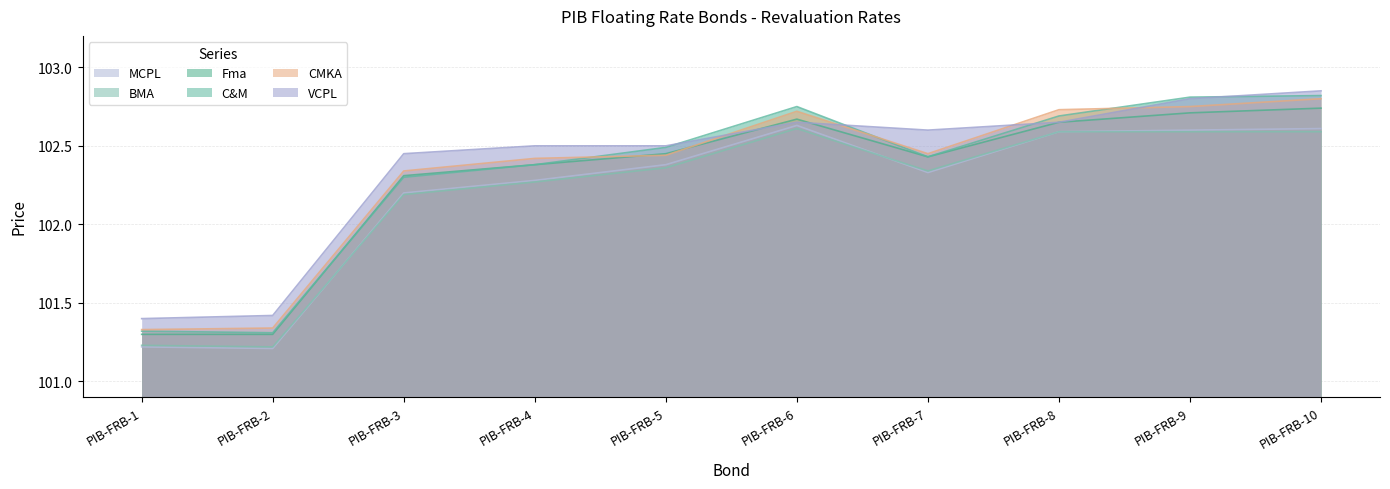

The VCPL series shows 102.5 at PIB-FRB-5. True or false?

True